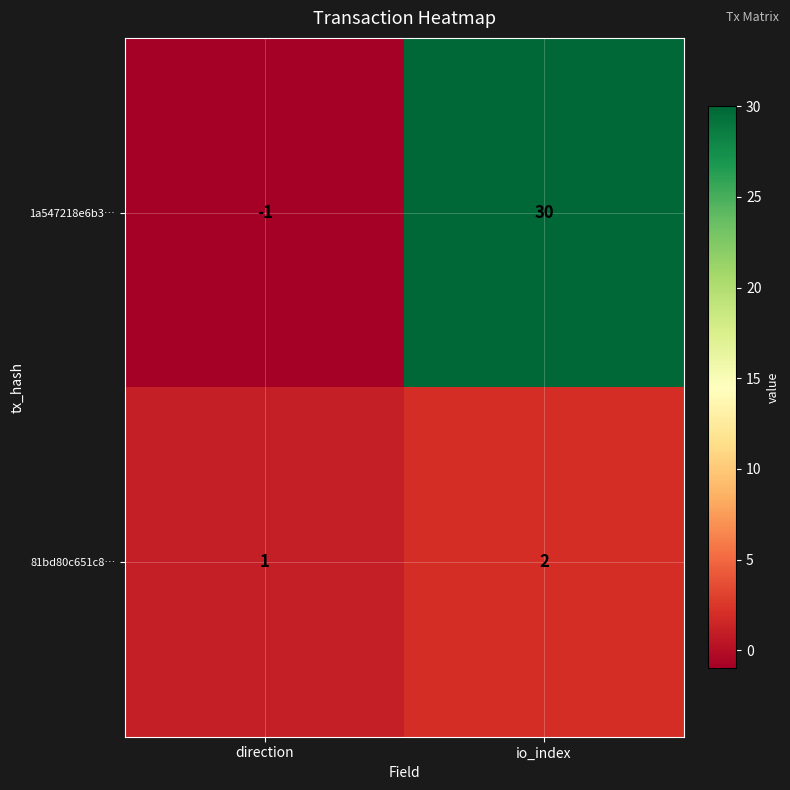

Read the 1a547218e6b3… value at io_index, to the nearest 5.

30